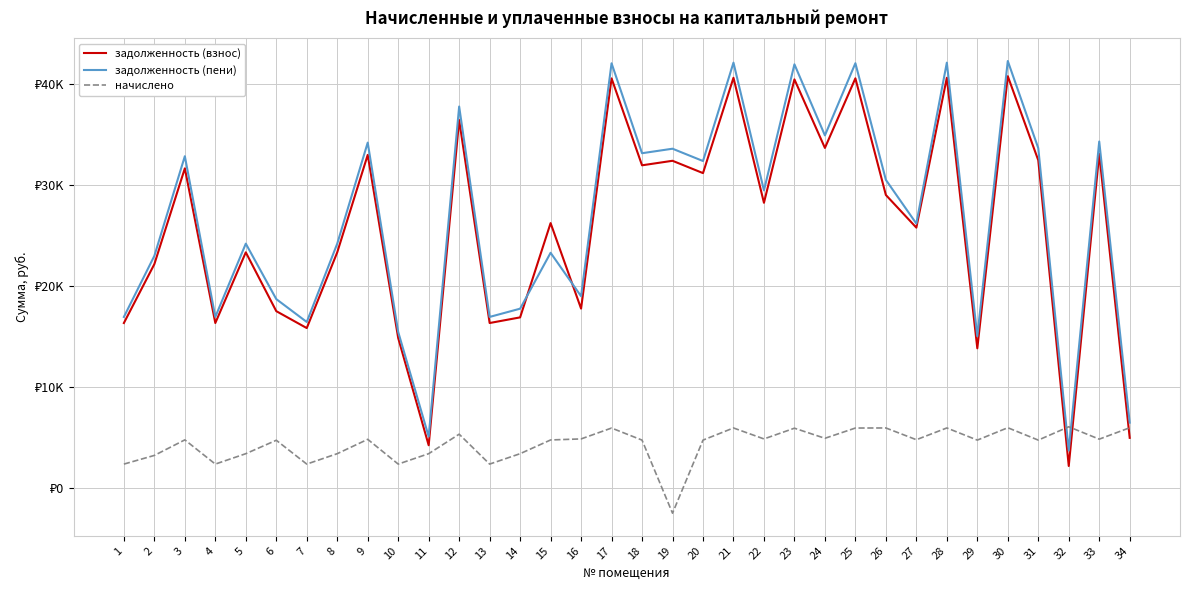

Which series has the largest total across all categories?

задолженность (пени)